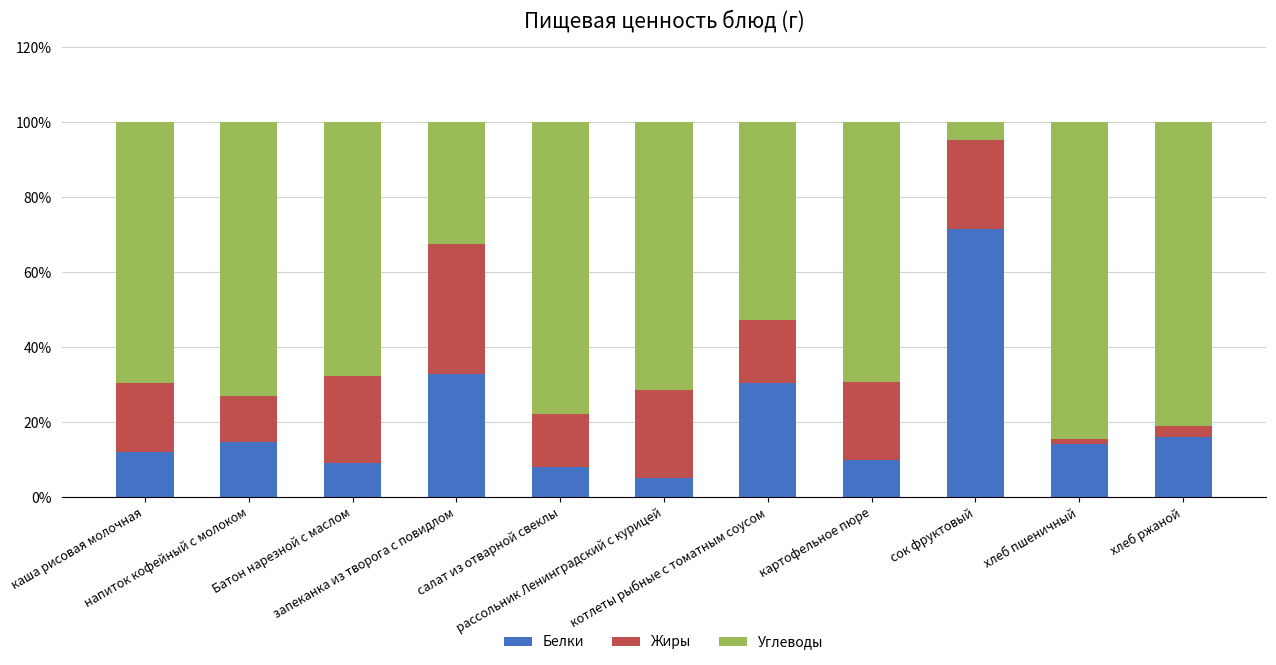

What is the highest value of the Белки series?

71.4